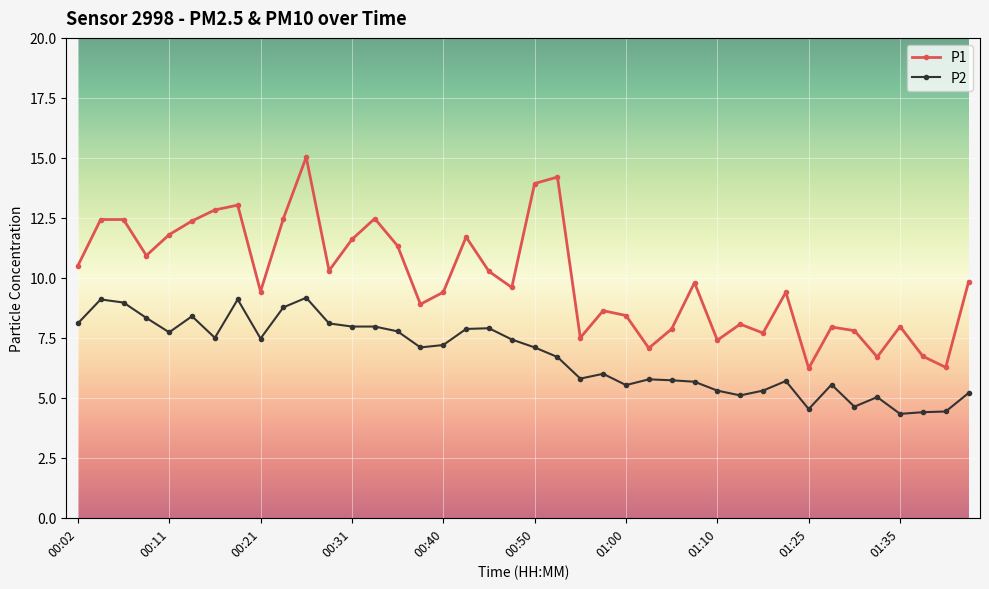

What is the value of the P2 point at the 35th from the left?

4.6